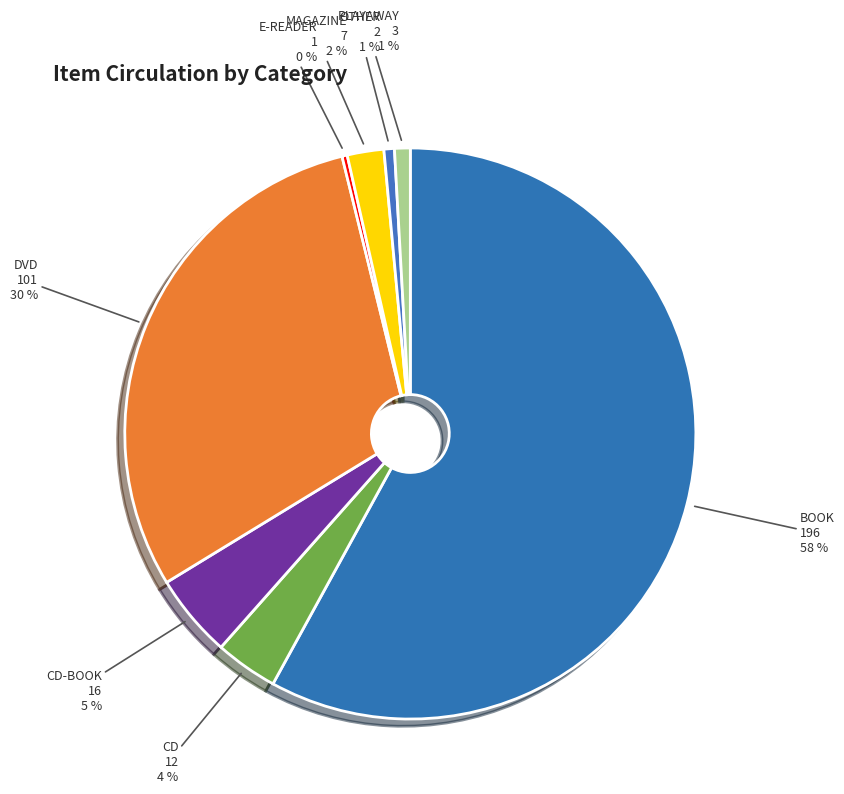

True or false: CD accounts for 4% of the total.

True